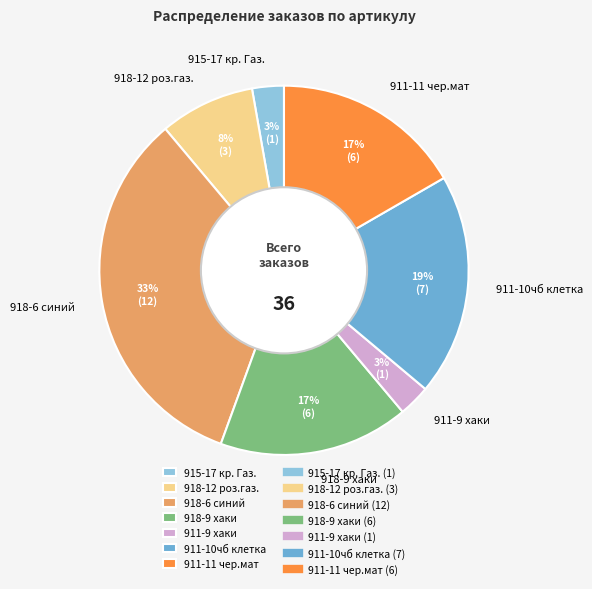

Which has a higher value, 915-17 кр. Газ. or 911-11 чер.мат?

911-11 чер.мат